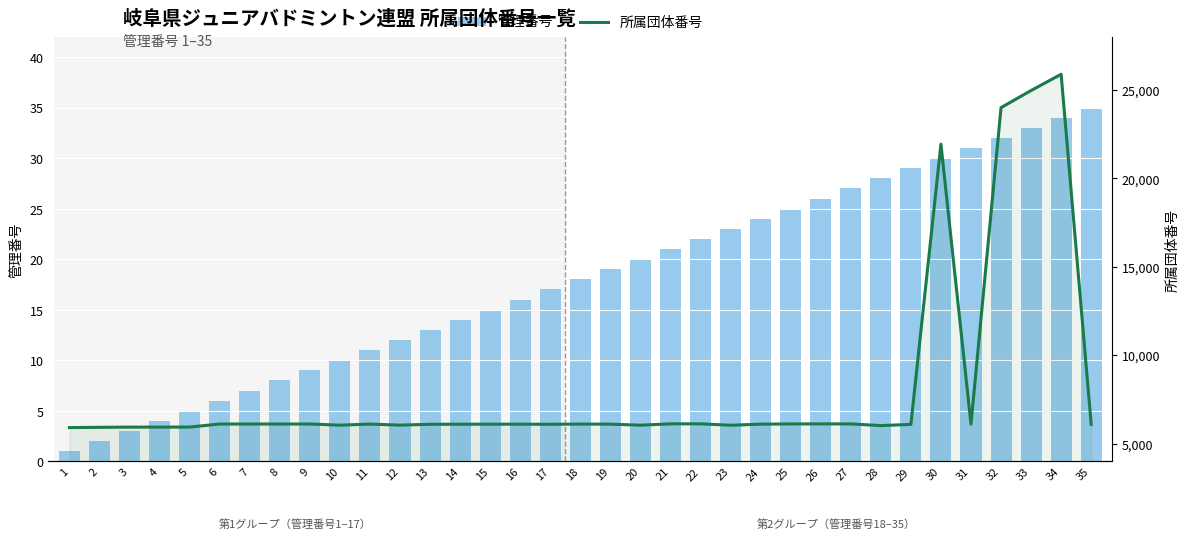

At which label does 所属団体番号 first exceed 6101?

6